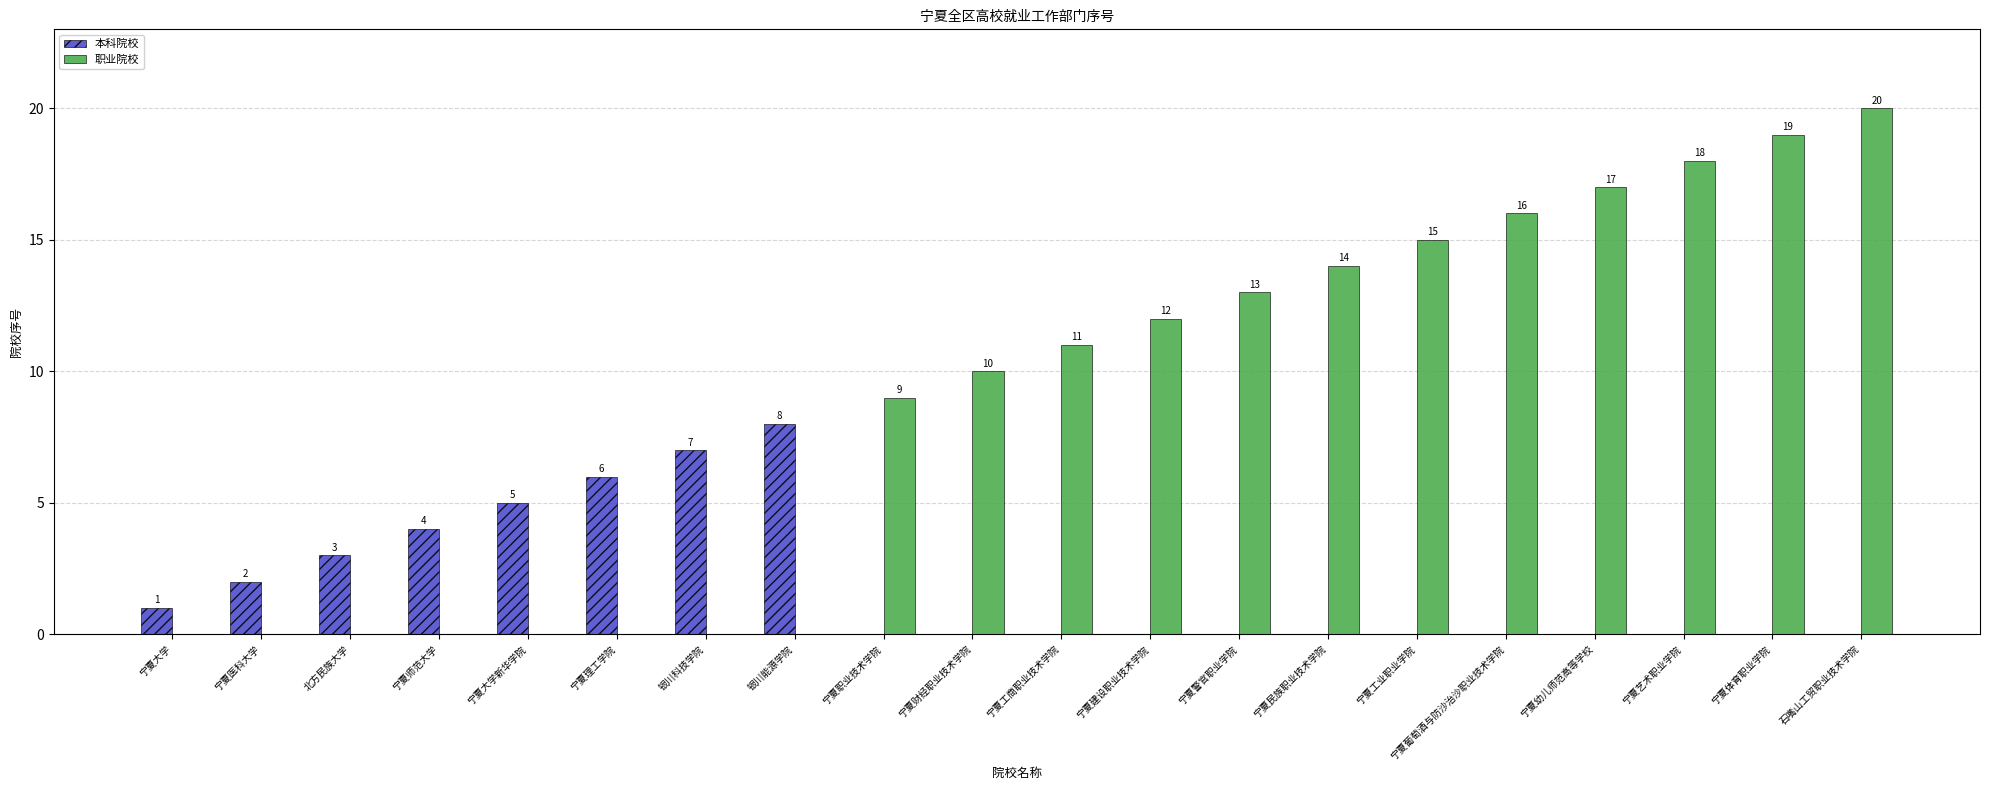

Between 宁夏医科大学 and 宁夏体育职业学院, which series saw the biggest shift?

职业院校